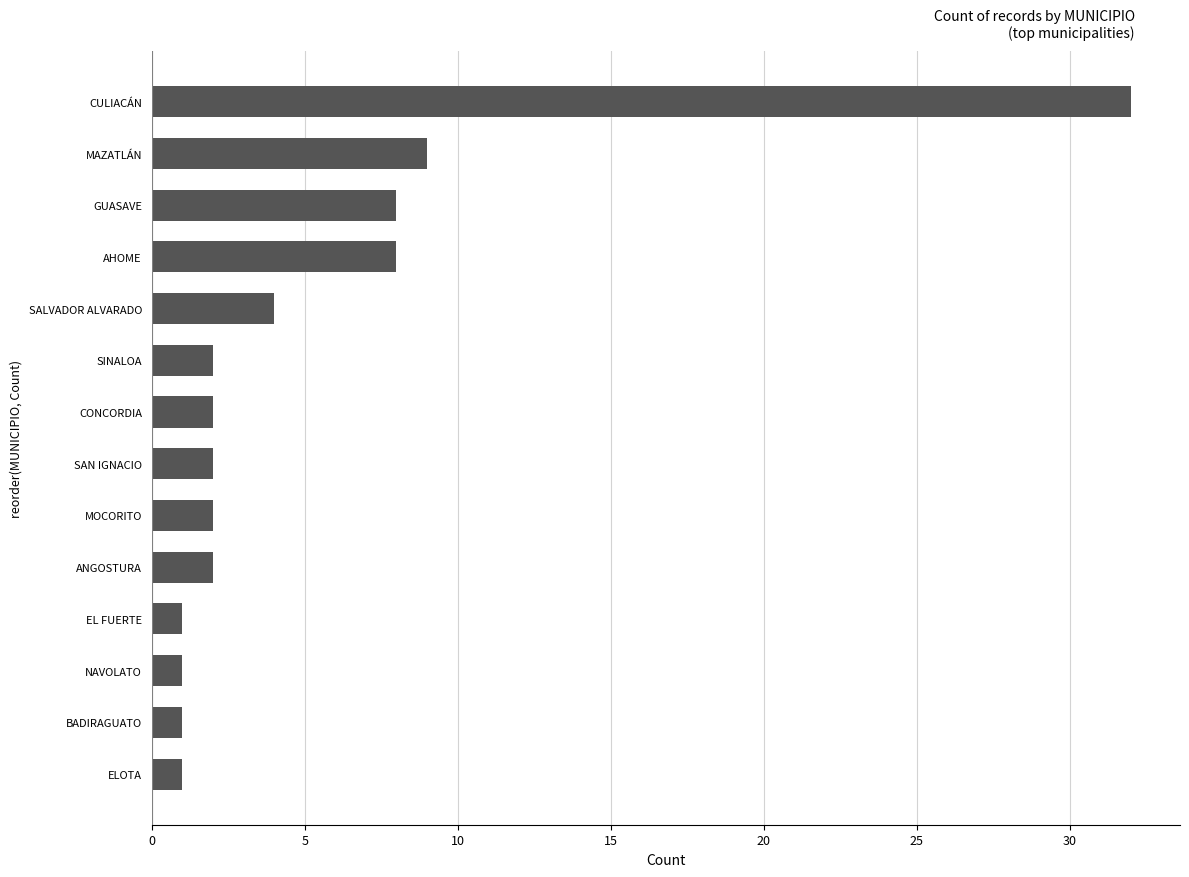

Is it true that the value at MAZATLÁN is 9?

True